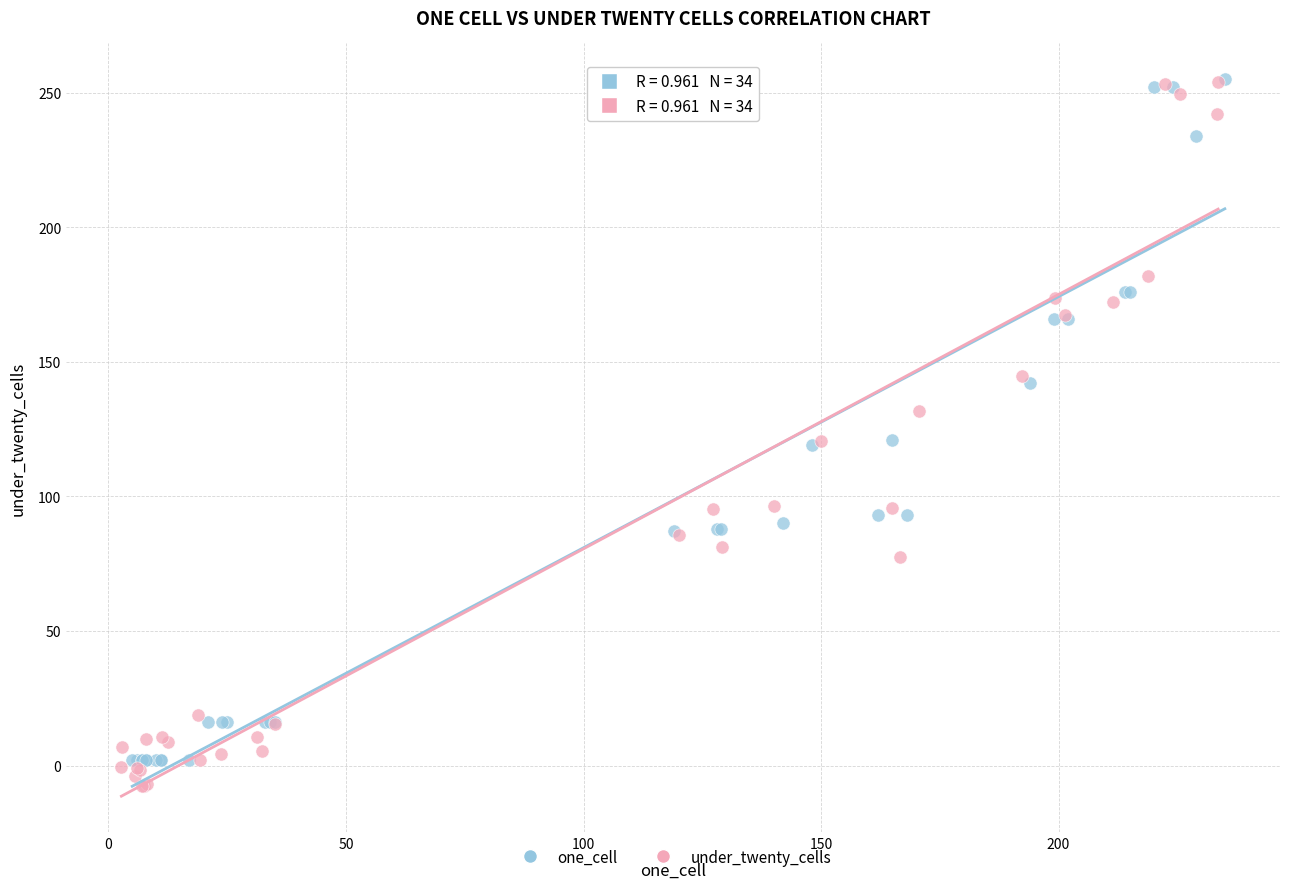

Which series reaches the minimum Y coordinate?

under_twenty_cells